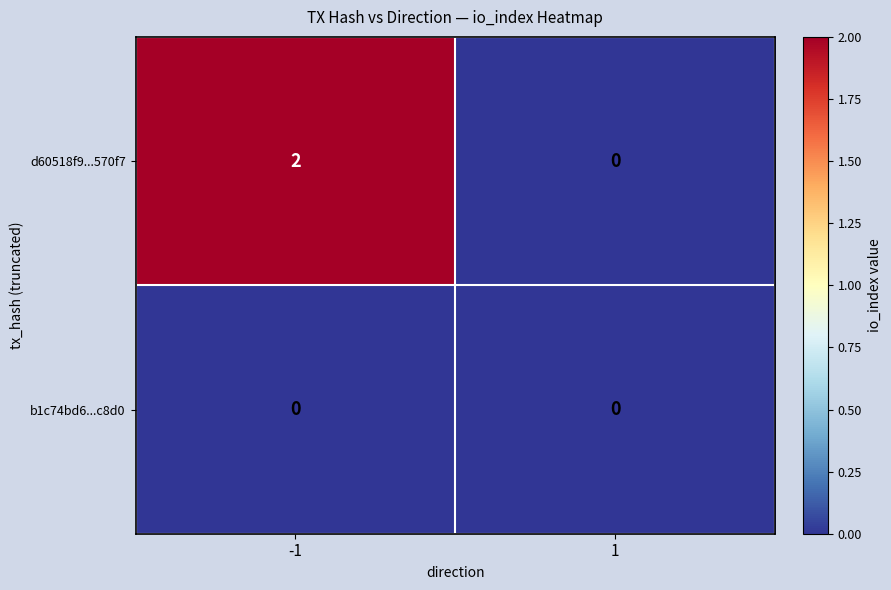

List the series in order of their peak value, highest first.

d60518f9...570f7, b1c74bd6...c8d0